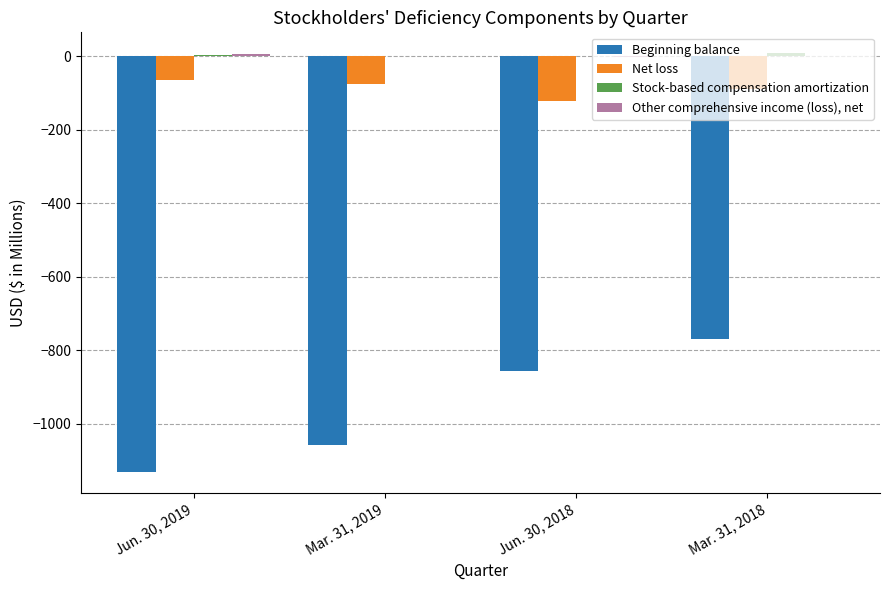

How many series are shown in this chart?

4